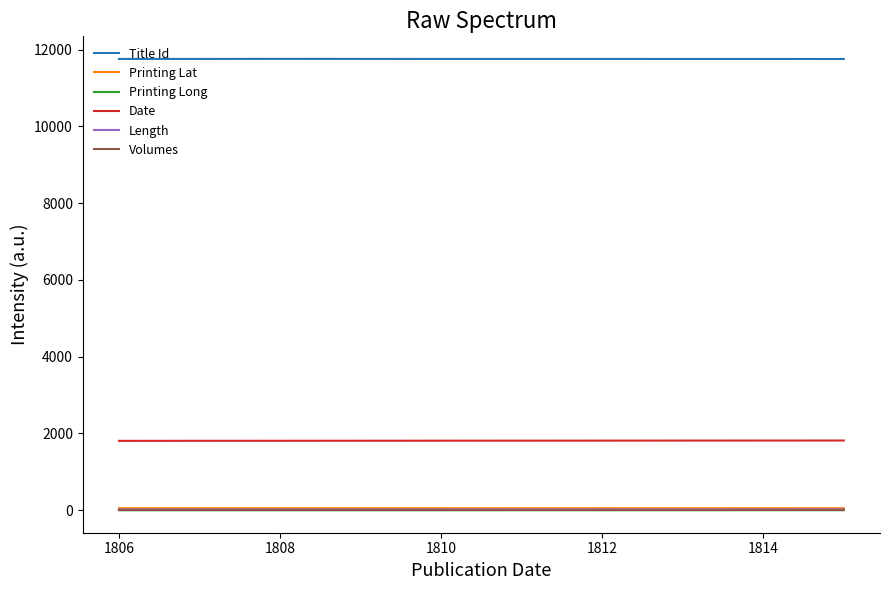

What is the maximum value for Title Id?

11760.0